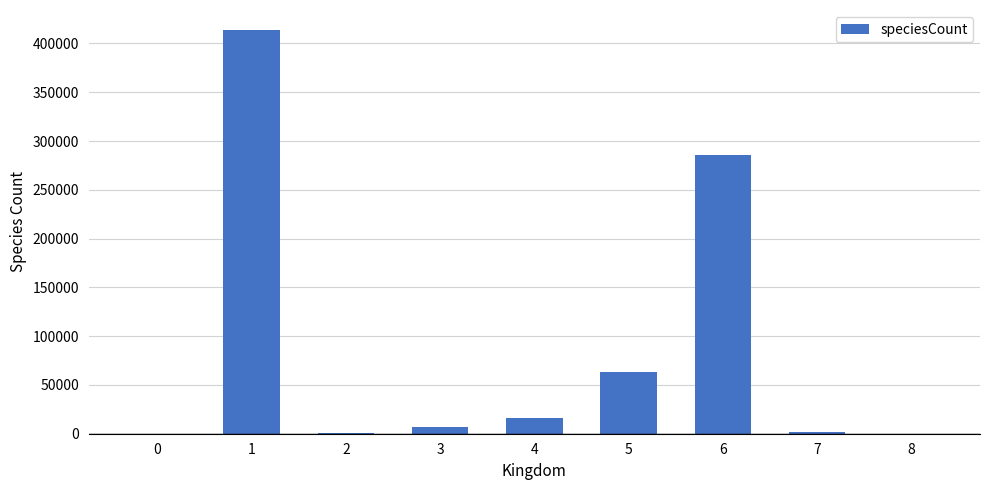

The value at 6 is 286040. True or false?

True